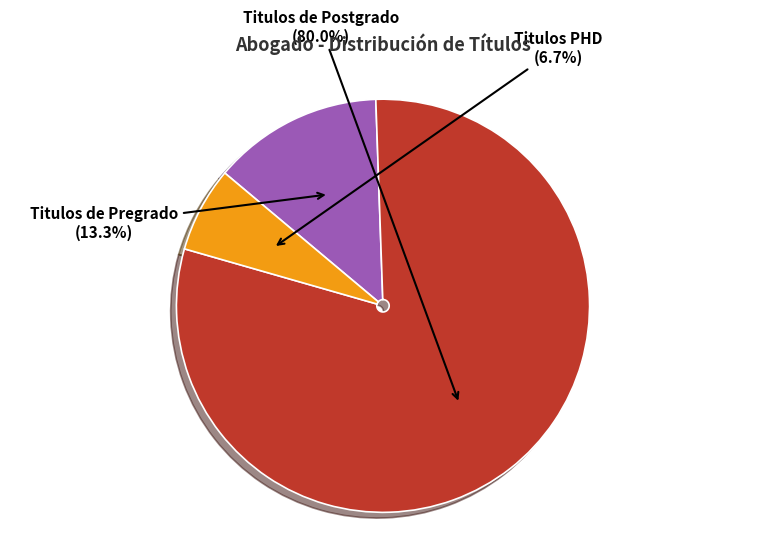

What percentage is the Titulos de Pregrado slice, to the nearest percent?

13%